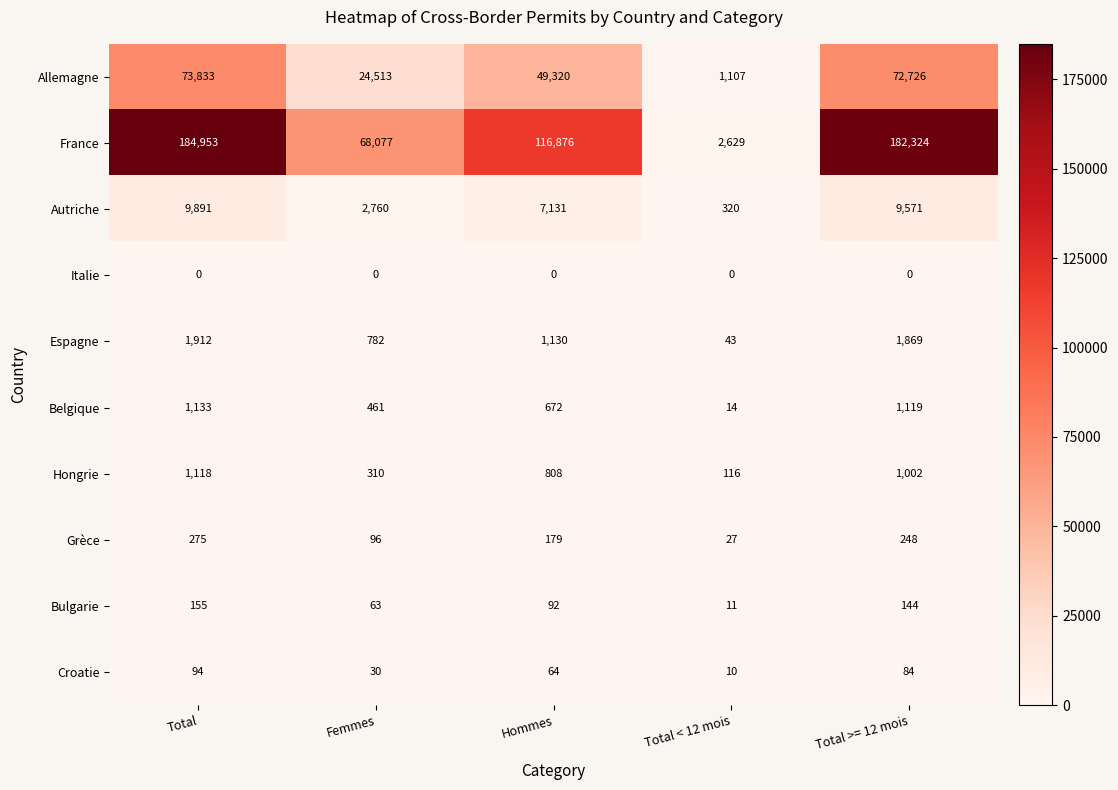

At which category does the chart reach its peak across all series?

Total